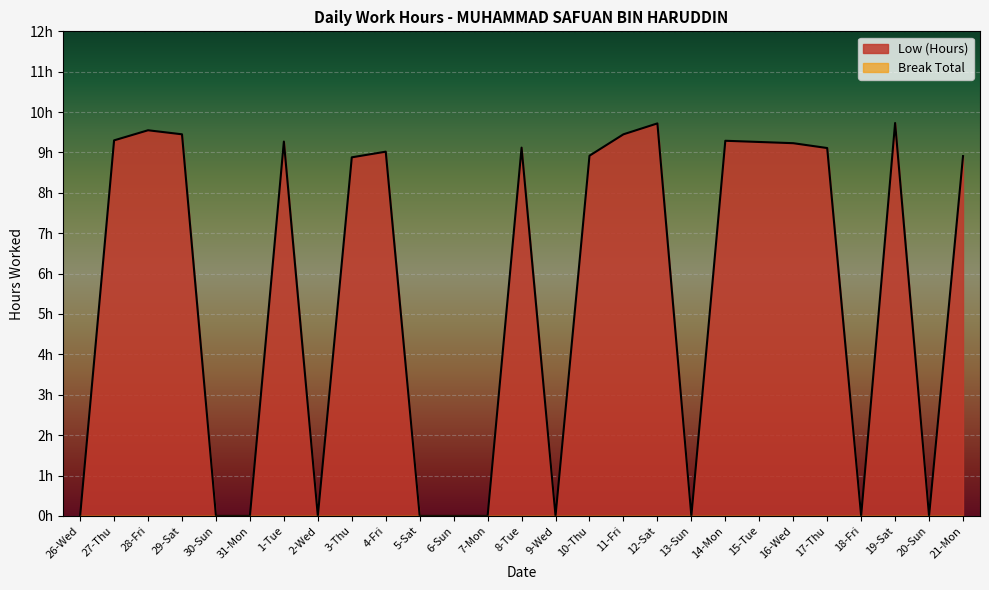

At which label is the value closest to 4?

26-Wed